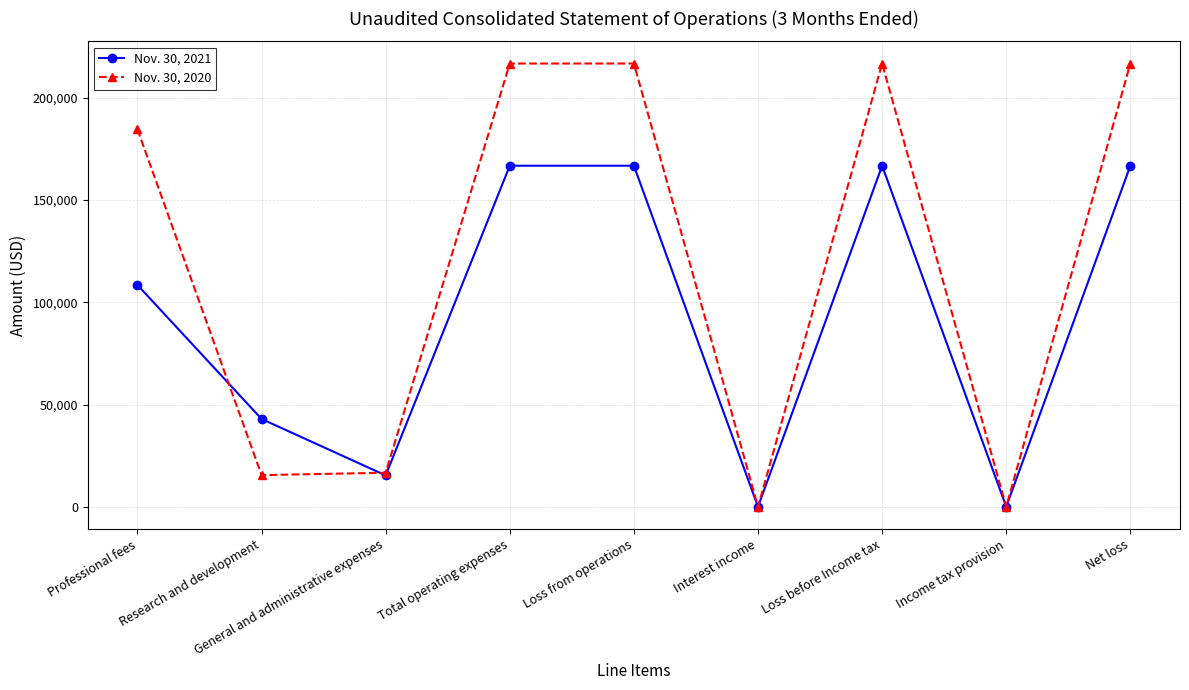

Which series changed the most between Research and development and Net loss?

Nov. 30, 2020